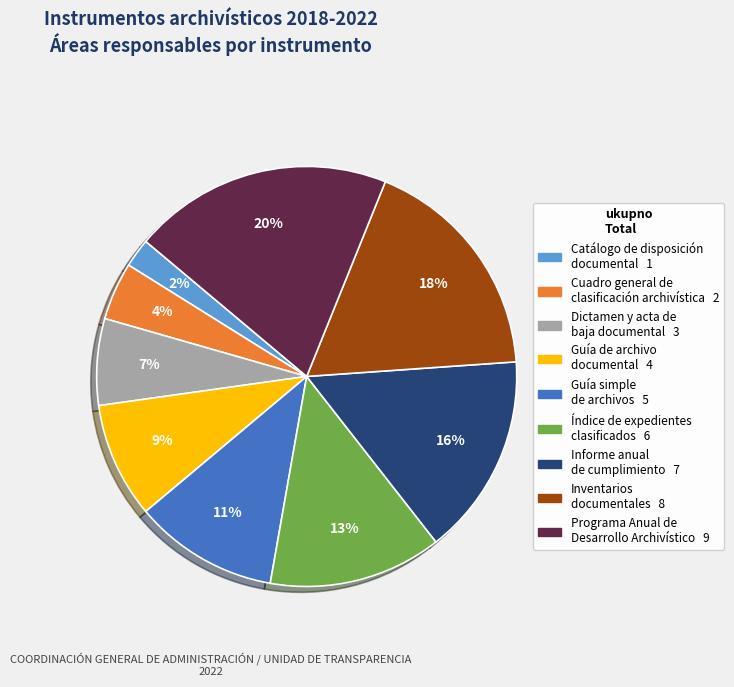

True or false: Guía de archivo documental accounts for 14% of the total.

False